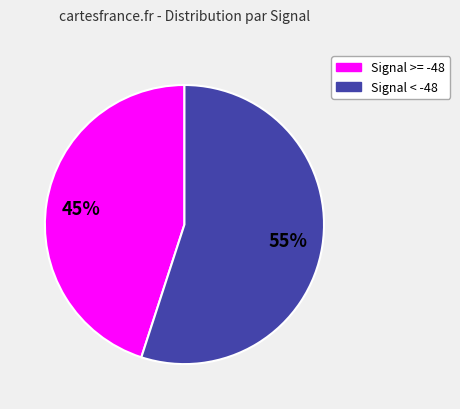

To the nearest percent, what is the average slice percentage?

50%